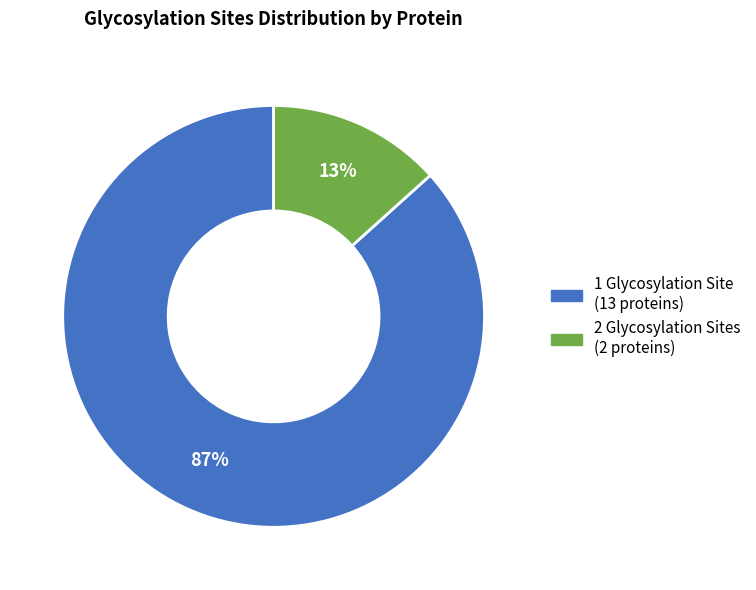

Does any single category account for the majority?

Yes